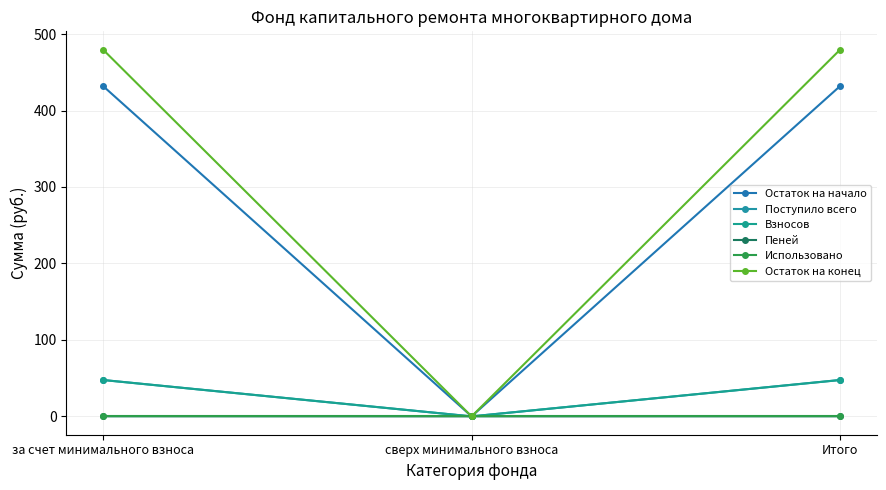

How many series are shown in this chart?

6